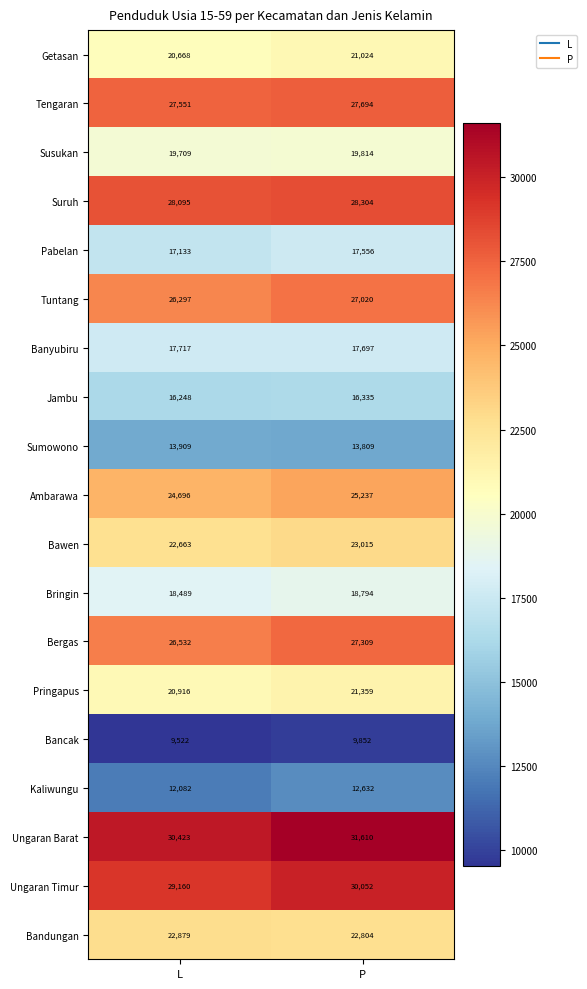

At which label is Susukan closest to 19761?

L